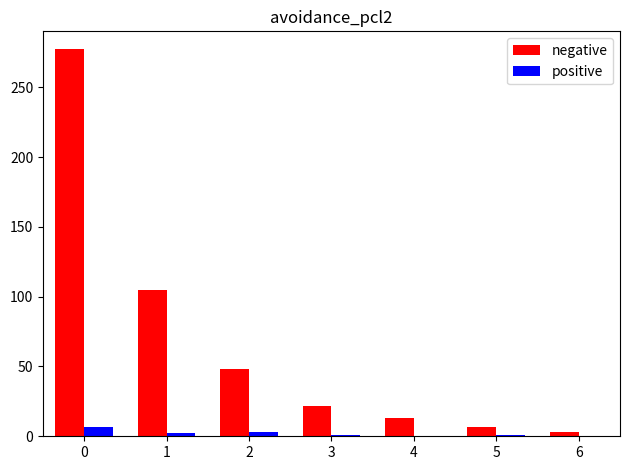

How many distinct data groups are displayed?

2